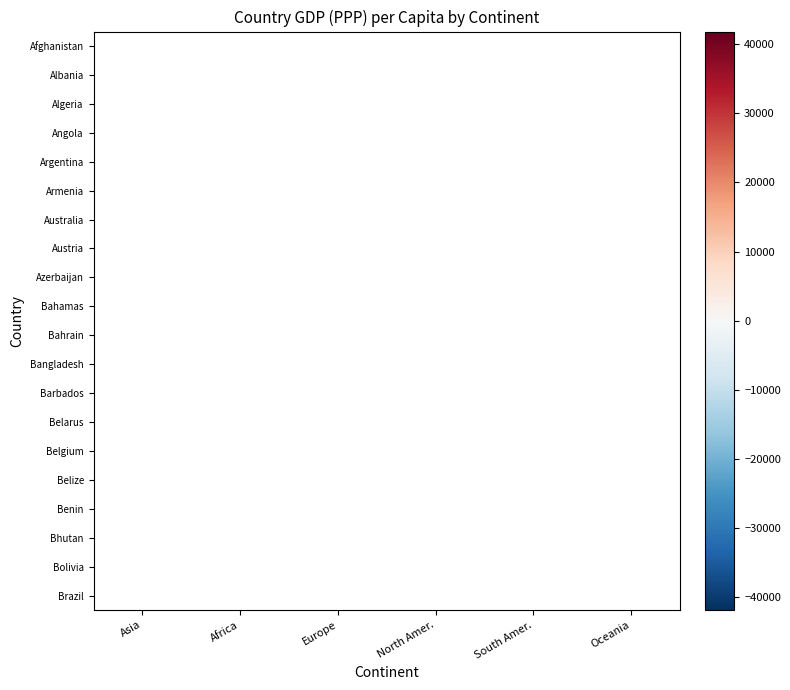

What is the difference between the highest and lowest values at Asia?

26600.0